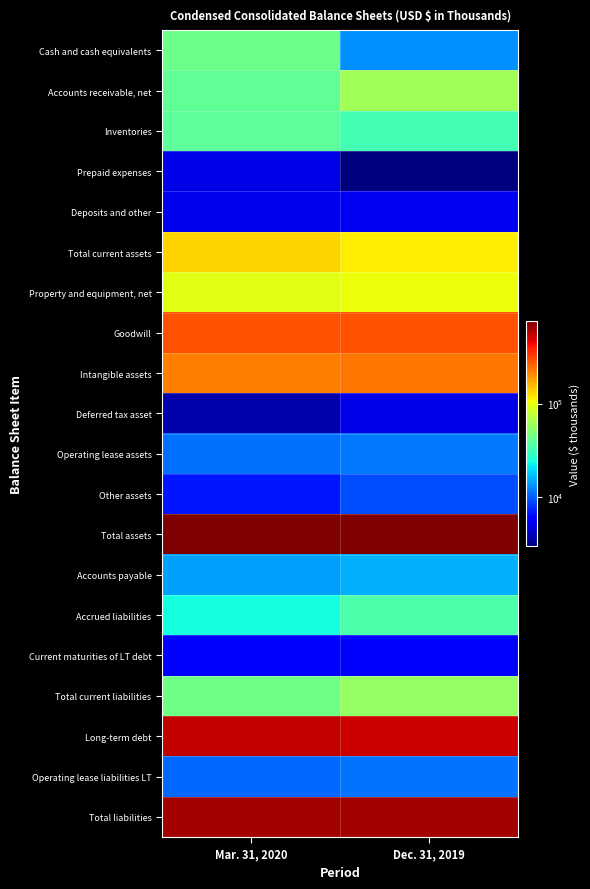

List the series in order of their peak value, lowest first.

Deferred tax asset, Prepaid expenses, Deposits and other, Current maturities of LT debt, Other assets, Operating lease liabilities LT, Operating lease assets, Accounts payable, Accrued liabilities, Inventories, Cash and cash equivalents, Total current liabilities, Accounts receivable, net, Property and equipment, net, Total current assets, Intangible assets, Goodwill, Long-term debt, Total liabilities, Total assets